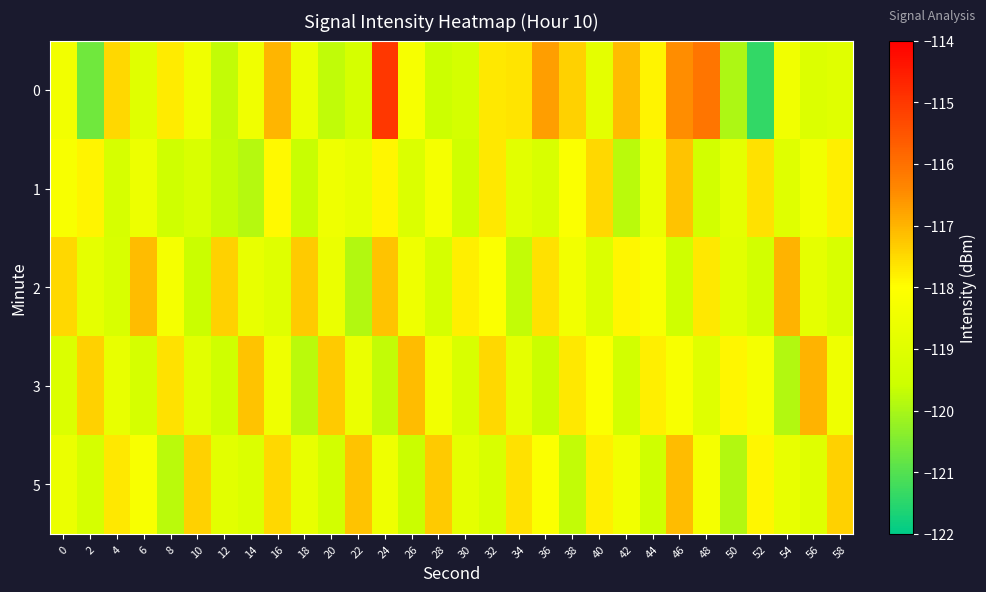

Rank the series at 40 from lowest to highest value.

2, 0, 3, 5, 1